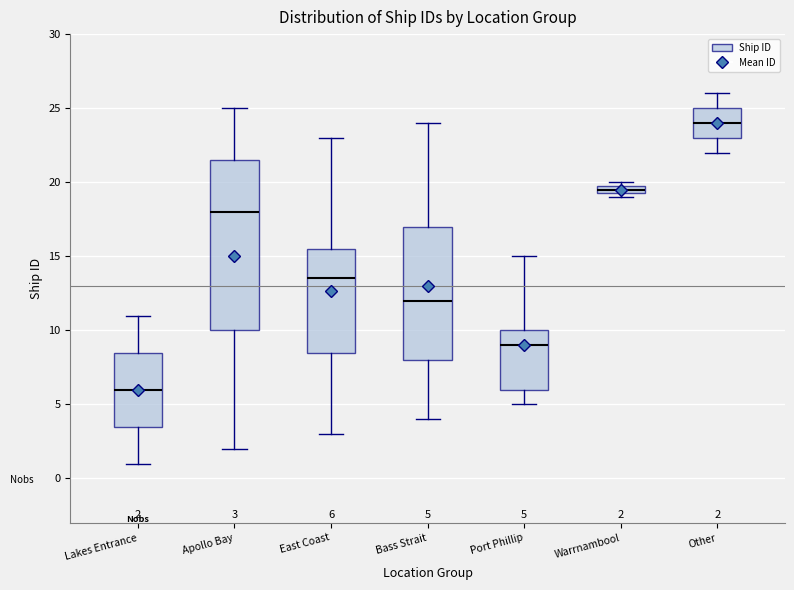

Which box's median line is the lowest?

Lakes Entrance